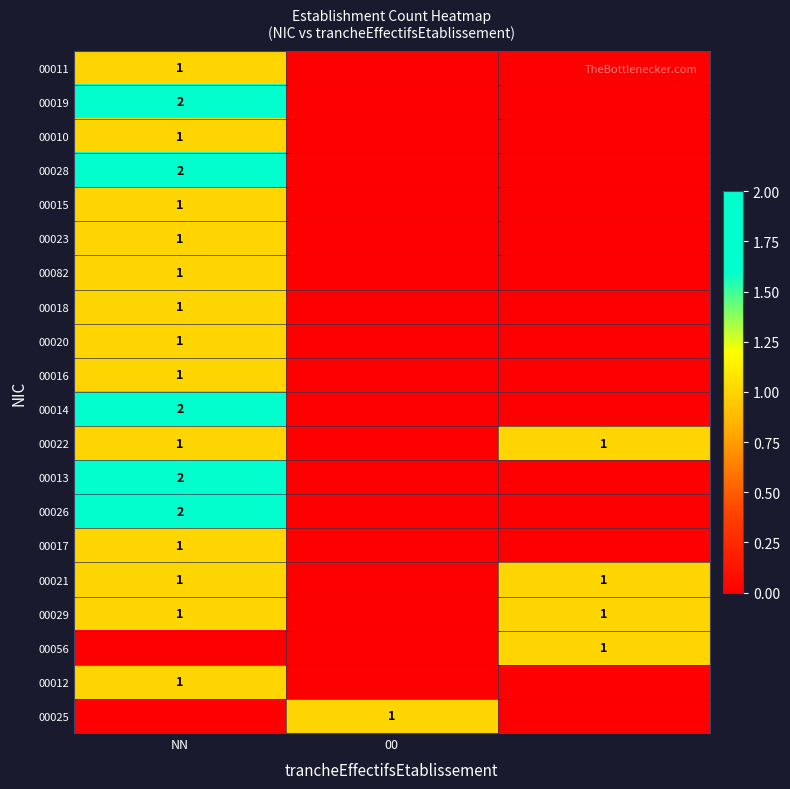

The value of 00020 at NN is 0. True or false?

False